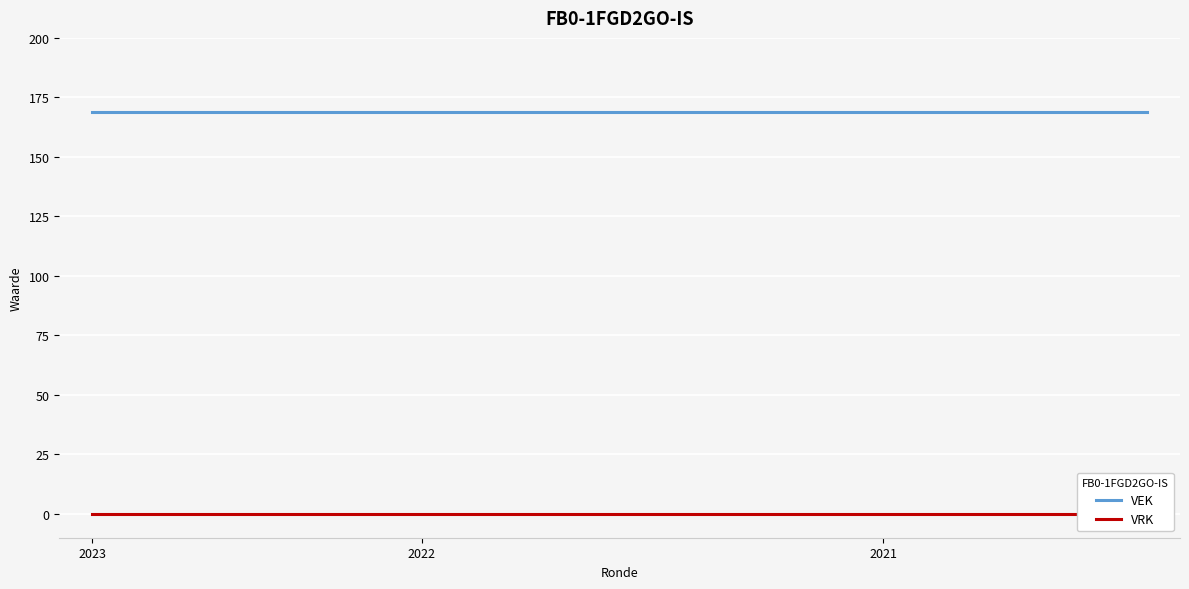

Which series changed the most between 13 and 15?

VEK